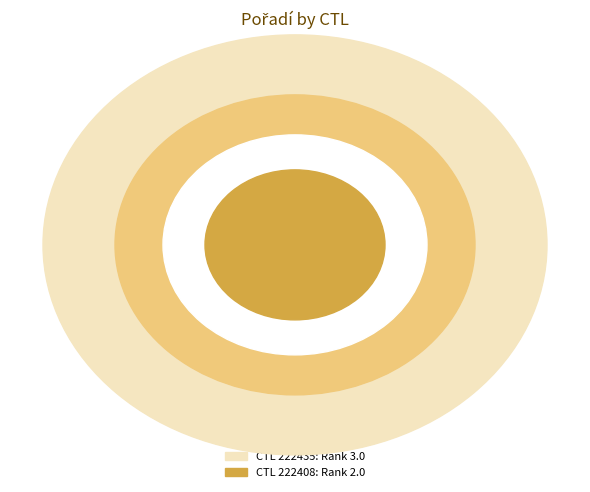

Rank the categories by value from highest to lowest.

222435, 222408